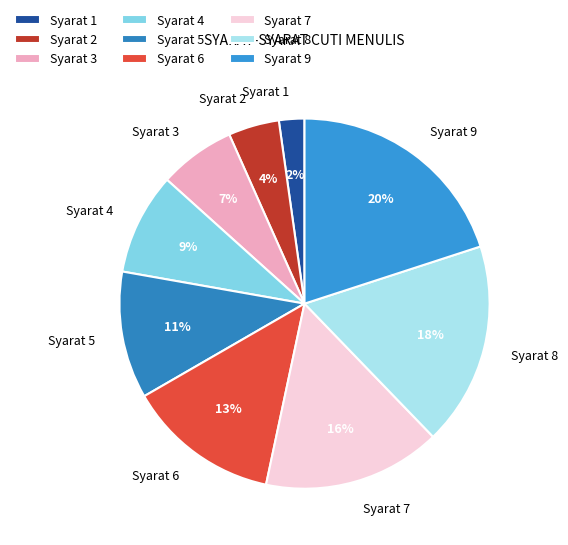

Approximately how many times larger is the value at Syarat 4 compared to Syarat 3?

1.3